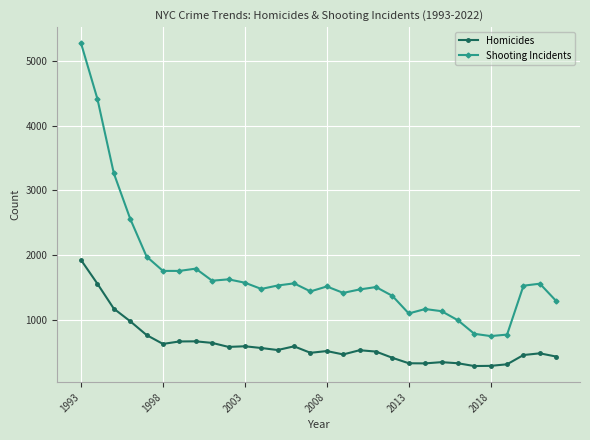

At how many categories does at least one series exceed 3714?

2